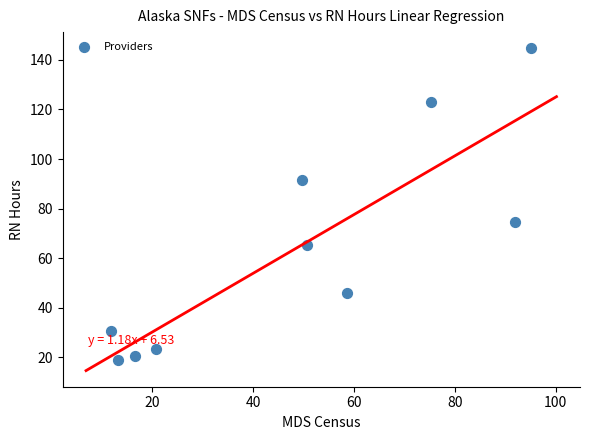

What is the average X value?

48.4